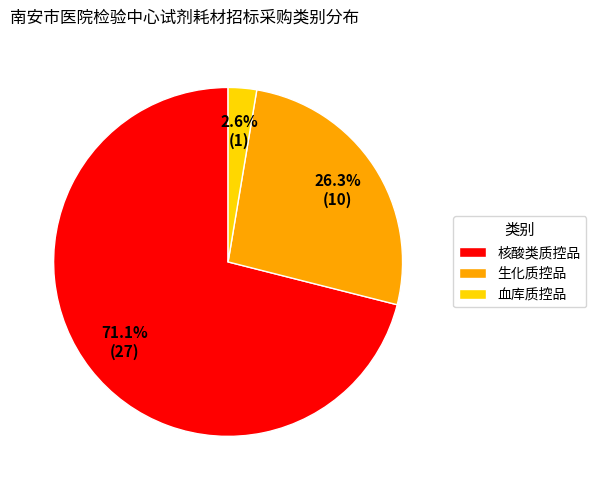

Is it true that 生化质控品 is 26% of the pie?

True